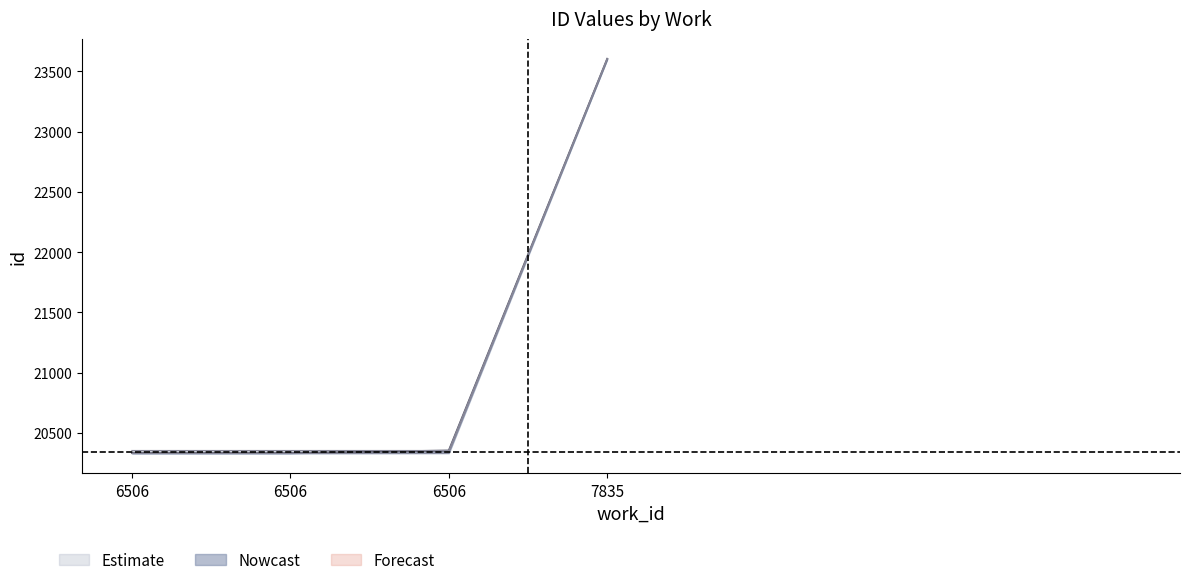

Reading left to right, list all the values displayed in this chart.

id_lower: 6506=20331	6506=20331	6506=20333	7835=23605
id_mid: 6506=20333	6506=20333	6506=20354	7835=23605
id_upper: 6506=20354	6506=20354	6506=20354	7835=23605